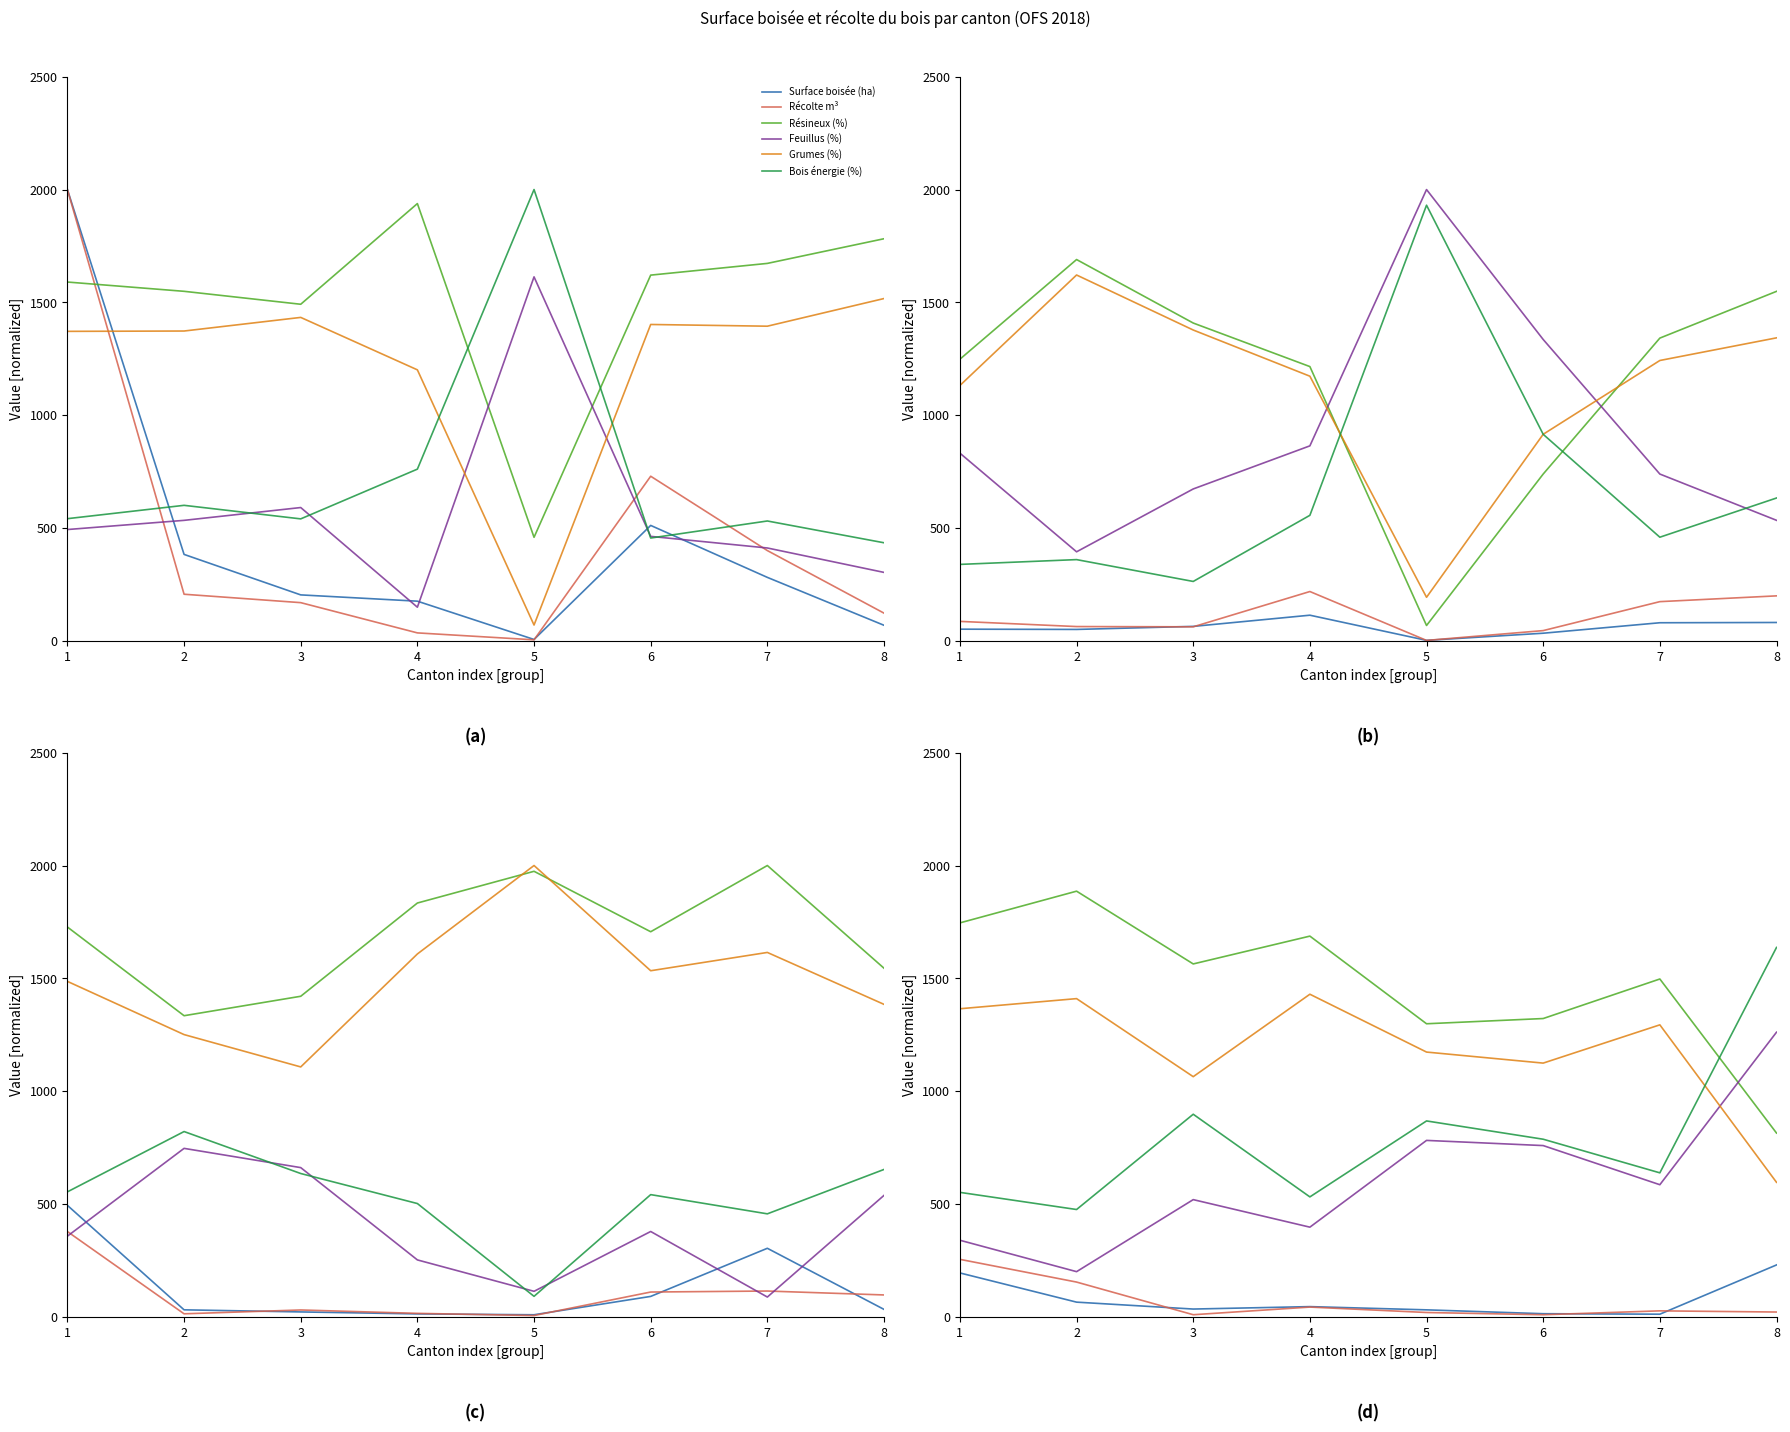

The Résineux (%) series shows 1496.8 at 7. True or false?

True